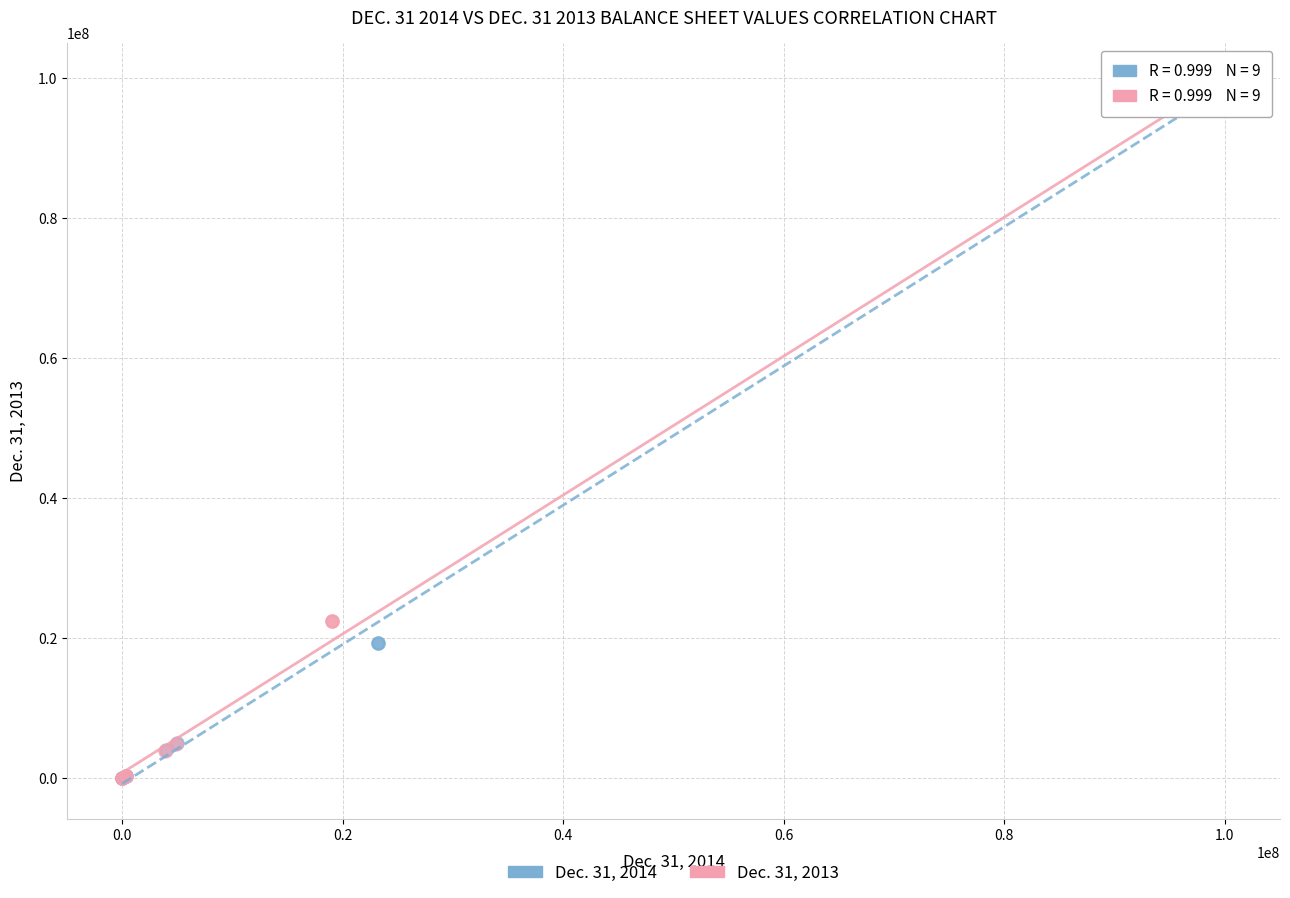

Which series has the largest Y range (max minus min)?

Dec. 31, 2014